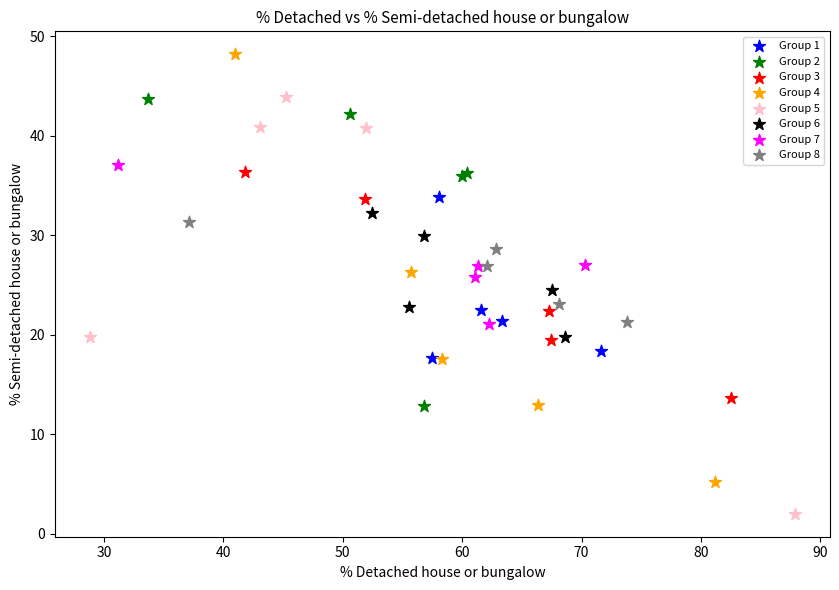

What are all the series names shown in the legend?

Group 1, Group 2, Group 3, Group 4, Group 5, Group 6, Group 7, Group 8